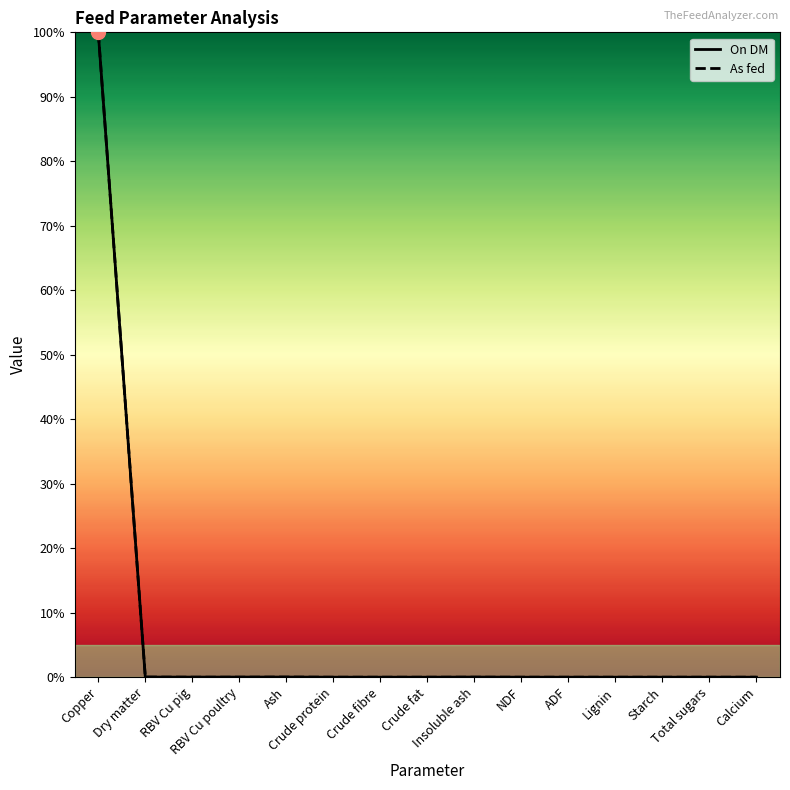

Which series contains the highest Y value?

On DM